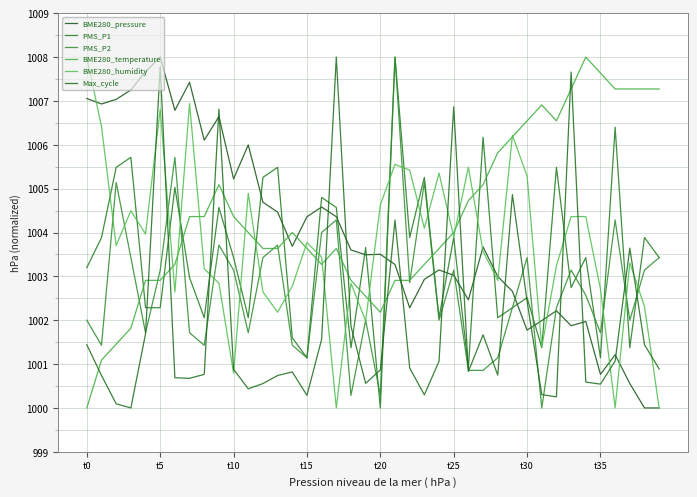

Count the number of data series in this chart.

6